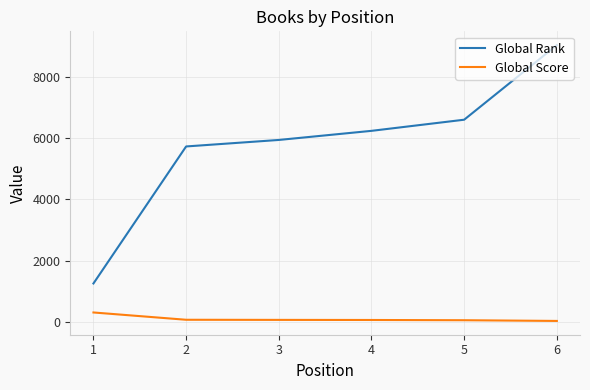

How many values in the Global Score series are below 66?

3